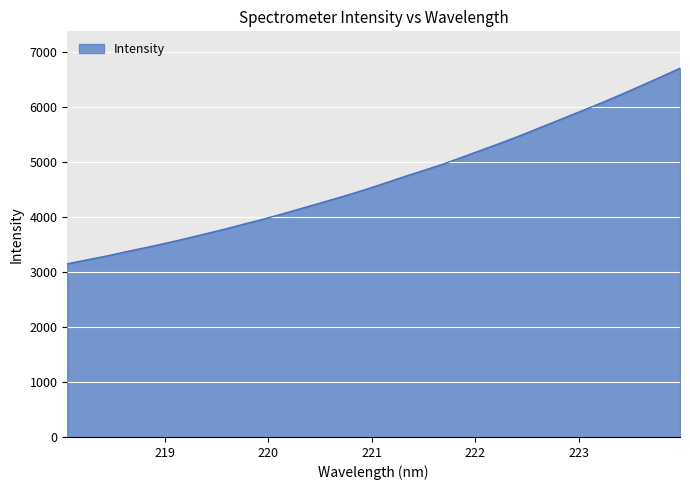

What is the minimum value shown in the chart?

3151.0